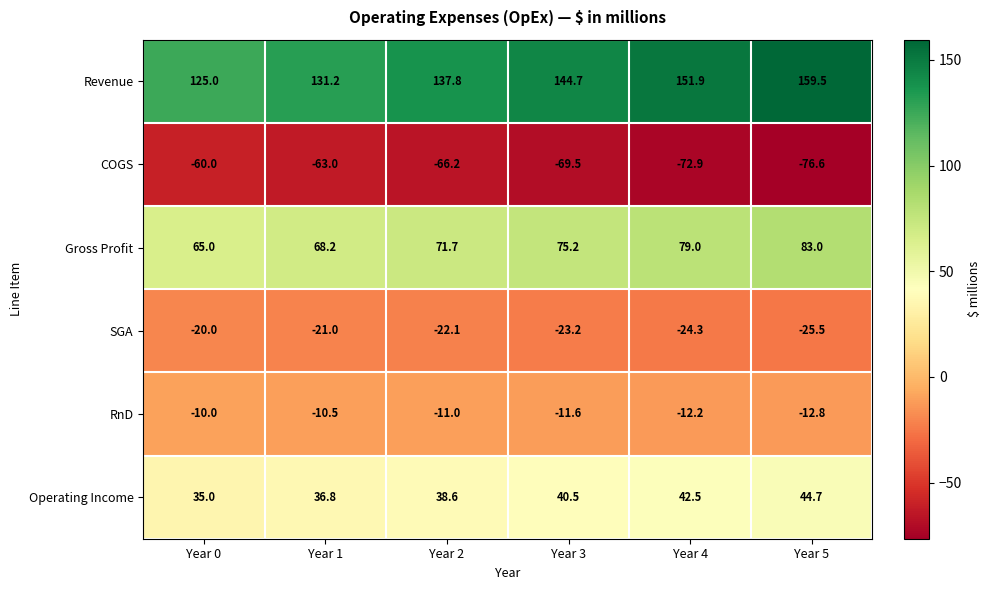

Is it true that Operating Income equals 35.0 at Year 0?

True